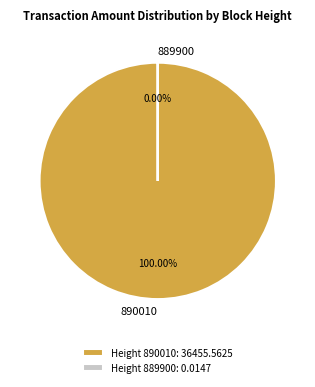

What is the smallest slice in the pie chart?

889900